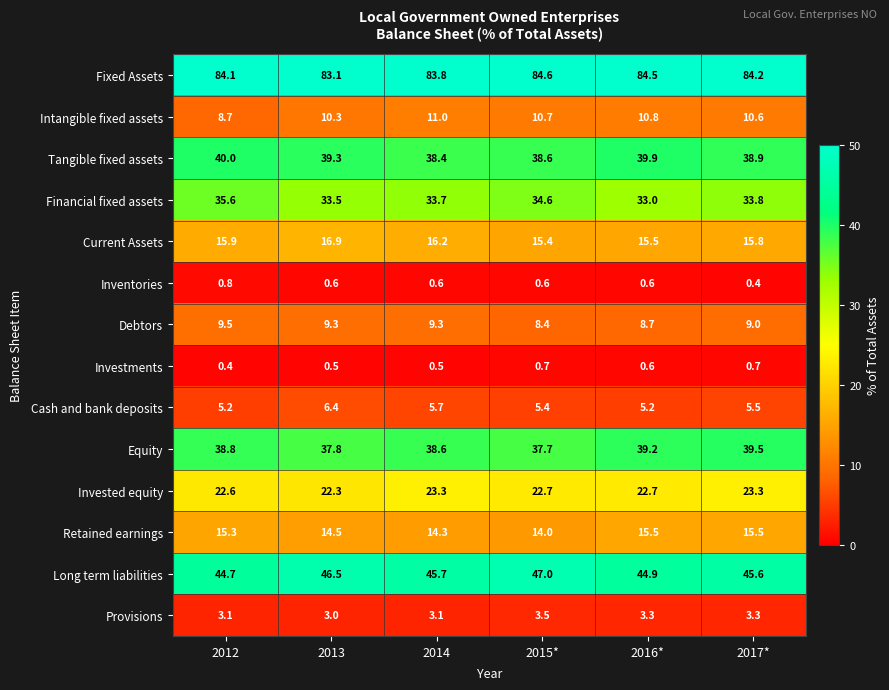

What is the spread (max minus min) of values at 2014?

83.3